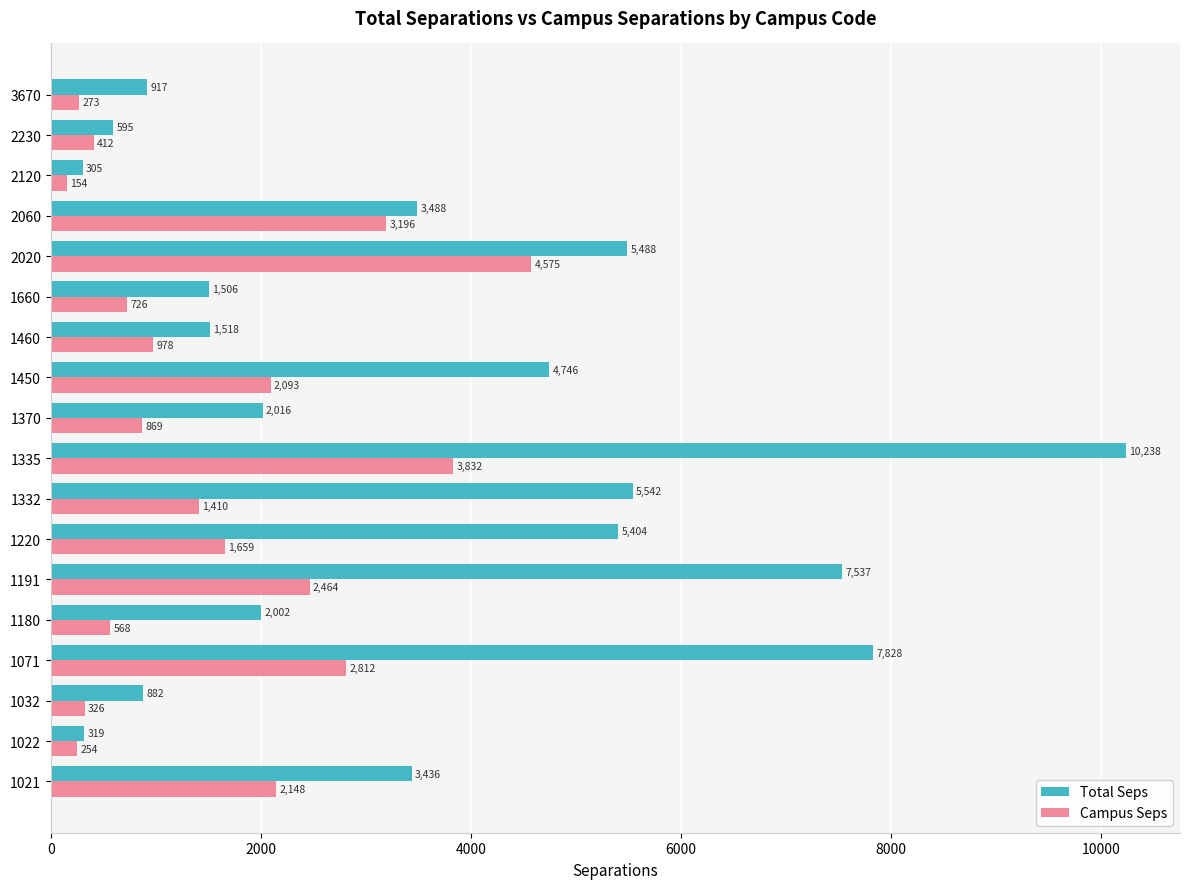

Rank the categories by Campus Seps value from highest to lowest.

2020, 1335, 2060, 1071, 1191, 1021, 1450, 1220, 1332, 1460, 1370, 1660, 1180, 2230, 1032, 3670, 1022, 2120